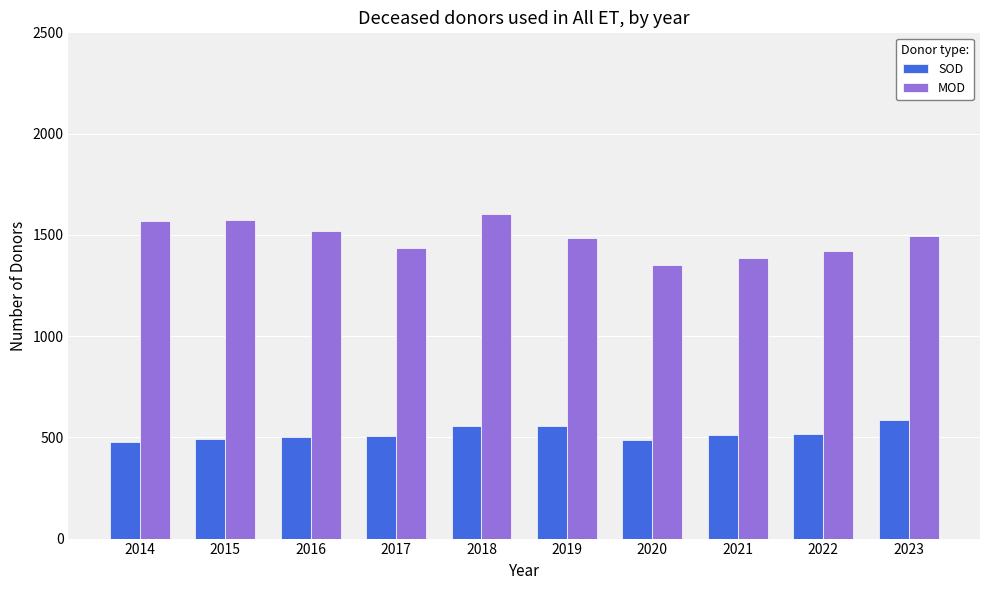

The SOD series shows 750 at 2019. True or false?

False